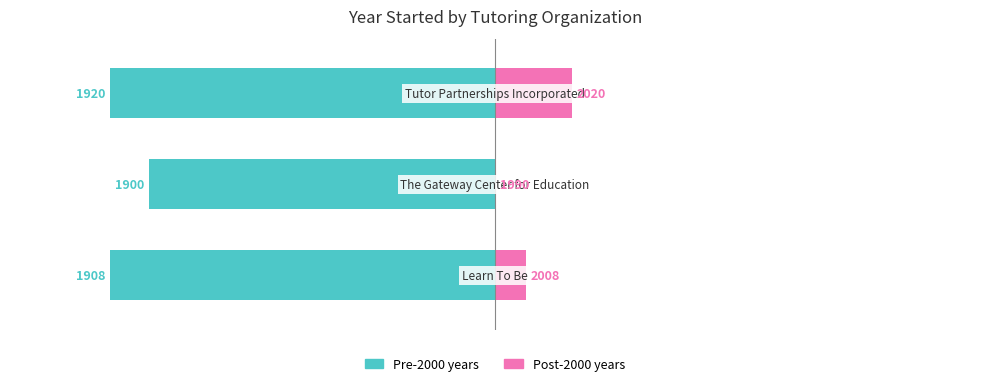

What is the difference between the highest and lowest values at 2?

100.0